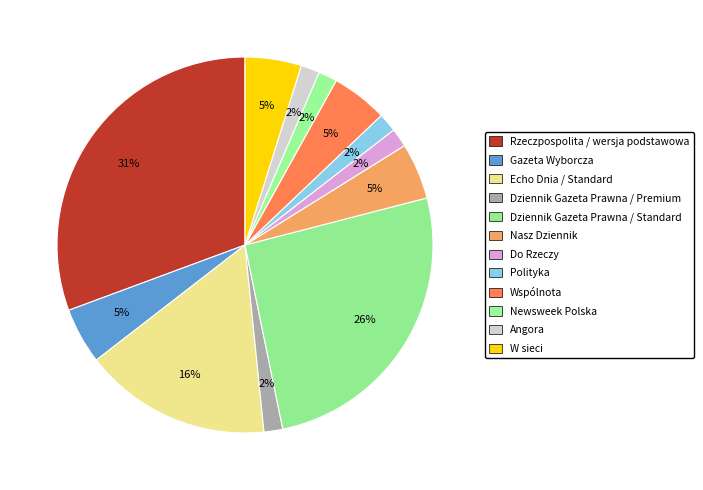

To the nearest percent, what is the average slice percentage?

8%